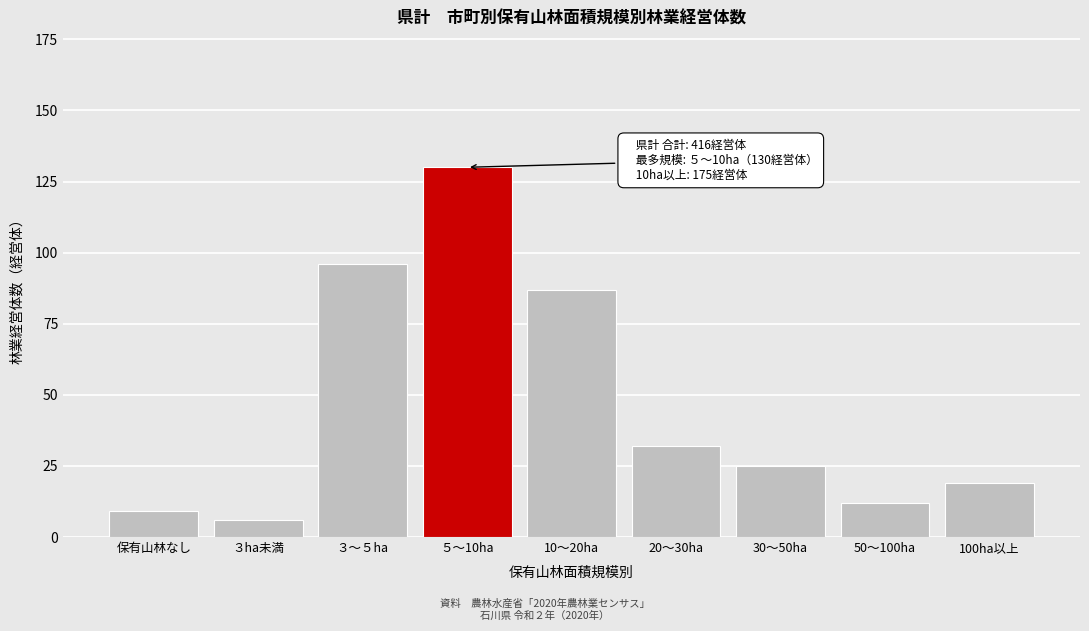

Reading left to right, what are all the values shown in this chart?

保有山林なし=9	３ha未満=6	３～５ha=96	５～10ha=130	10～20ha=87	20～30ha=32	30～50ha=25	50～100ha=12	100ha以上=19